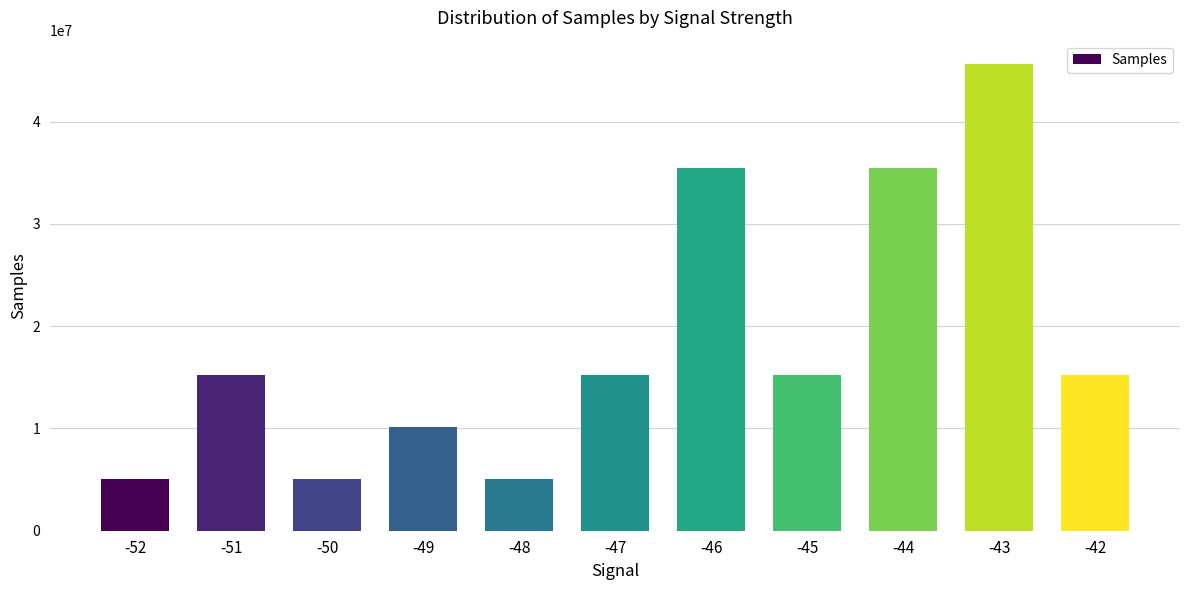

Approximately how many times larger is the value at -49 compared to -52?

2.0